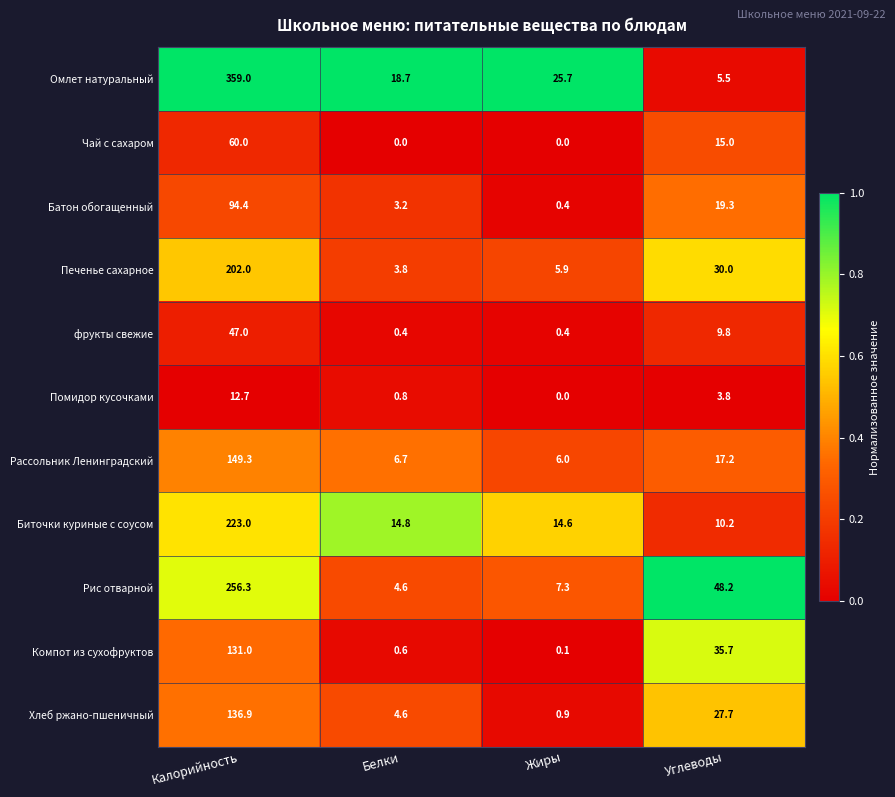

Which category has the highest value across all series?

Калорийность